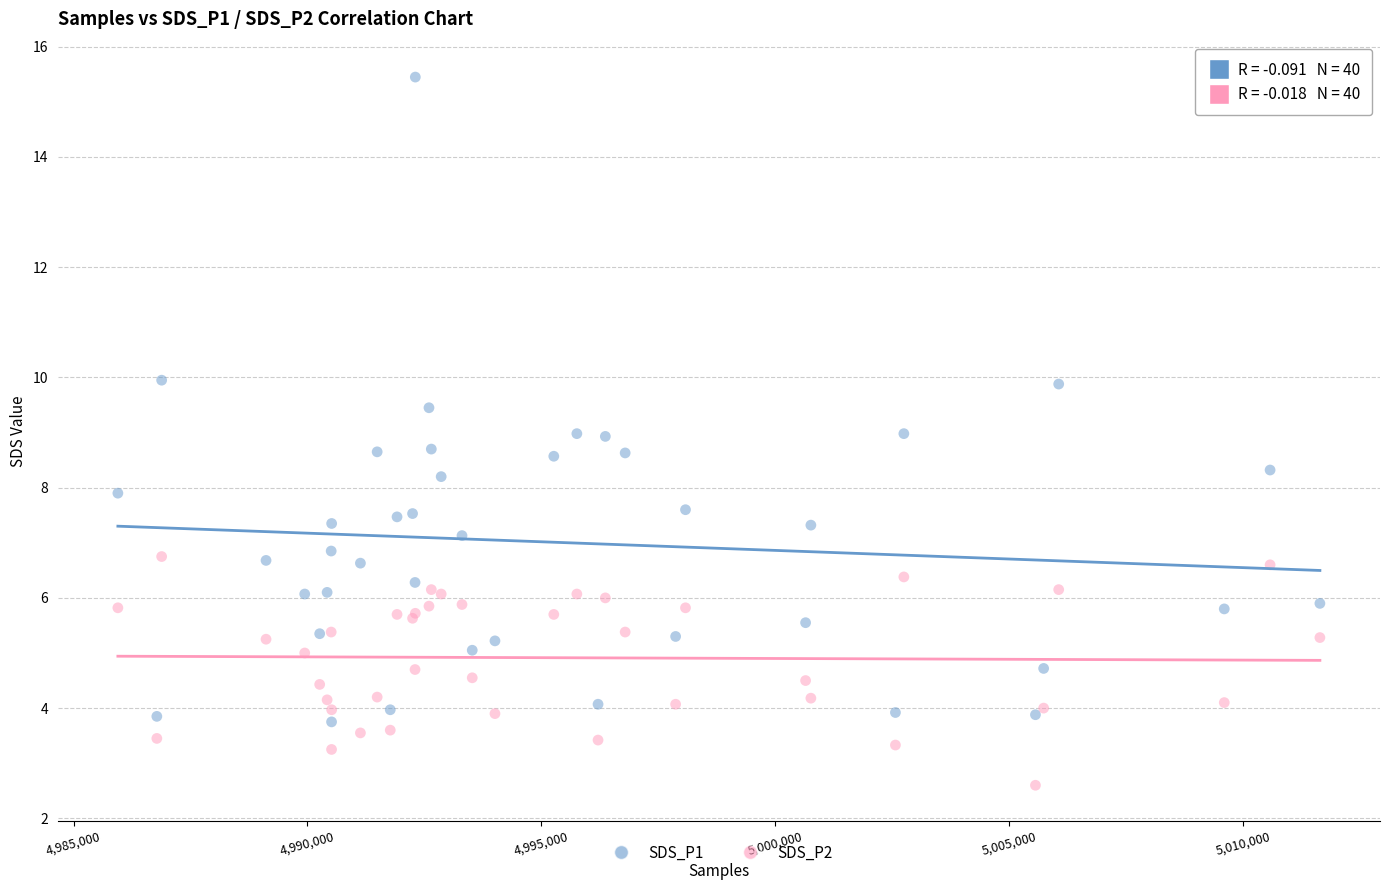

Which series contains the lowest Y value?

SDS_P2